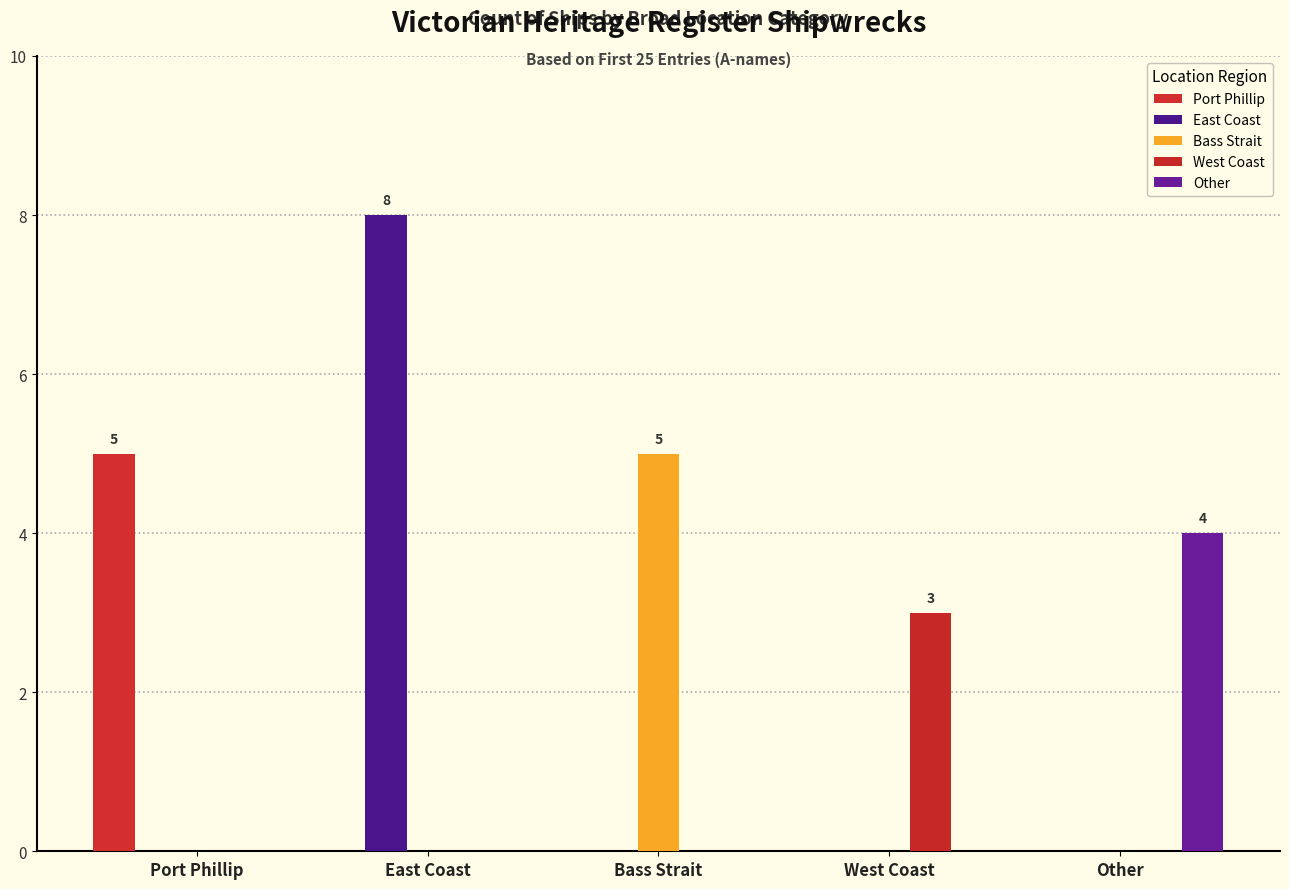

At which category is the sum across all series the highest?

East Coast